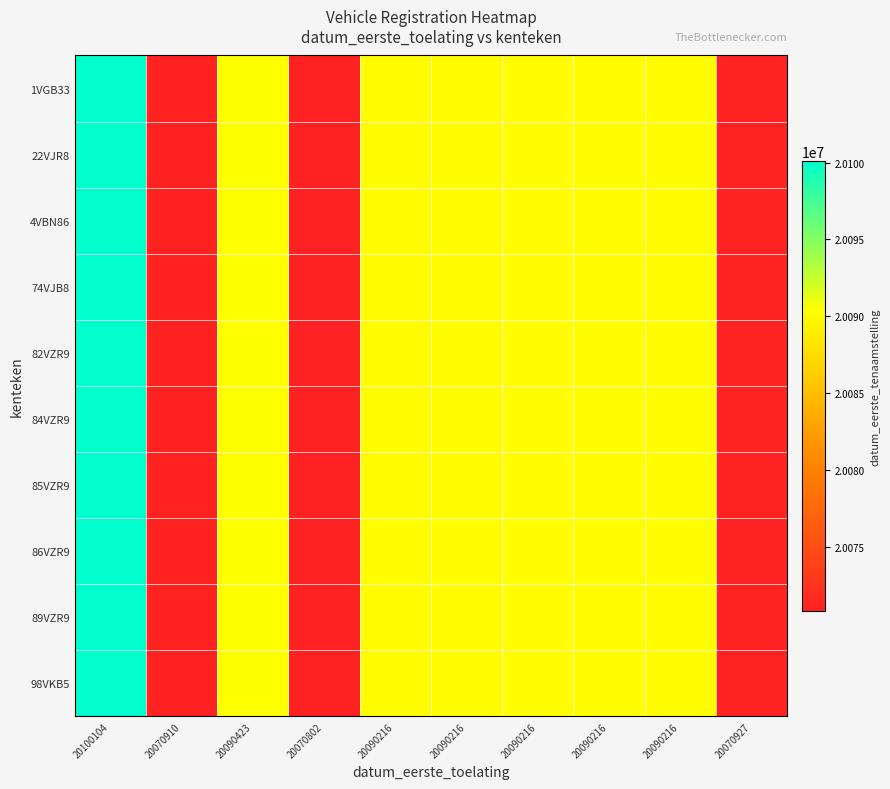

Between 20070910 and 20090216, which series saw the biggest shift?

1VGB33